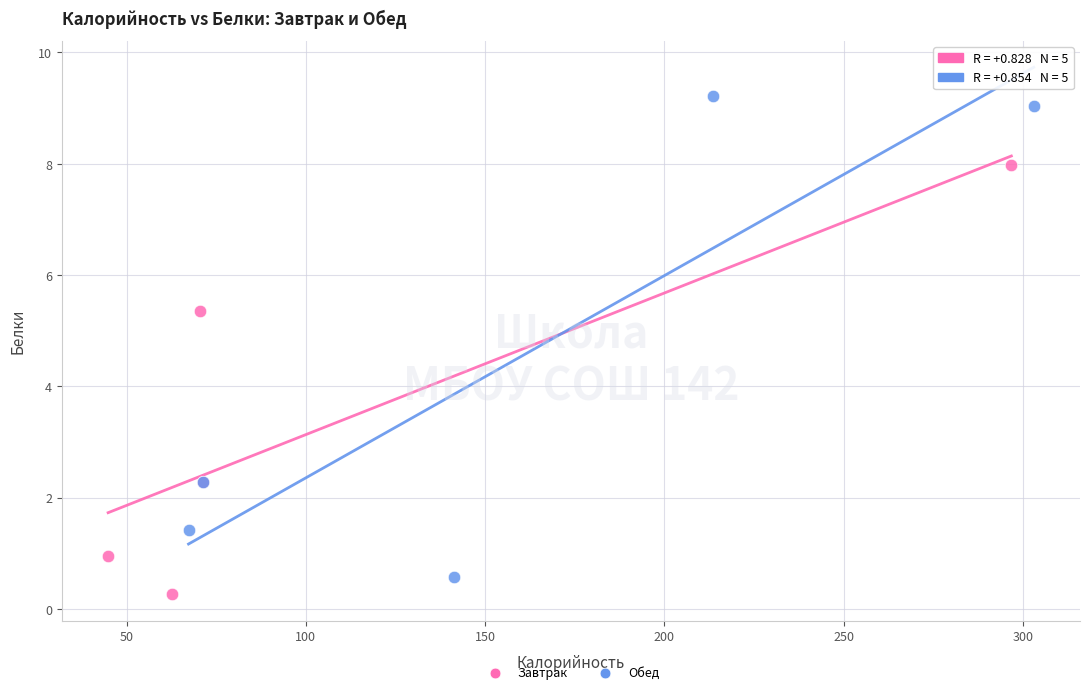

Which series has the widest spread of Y values?

Обед